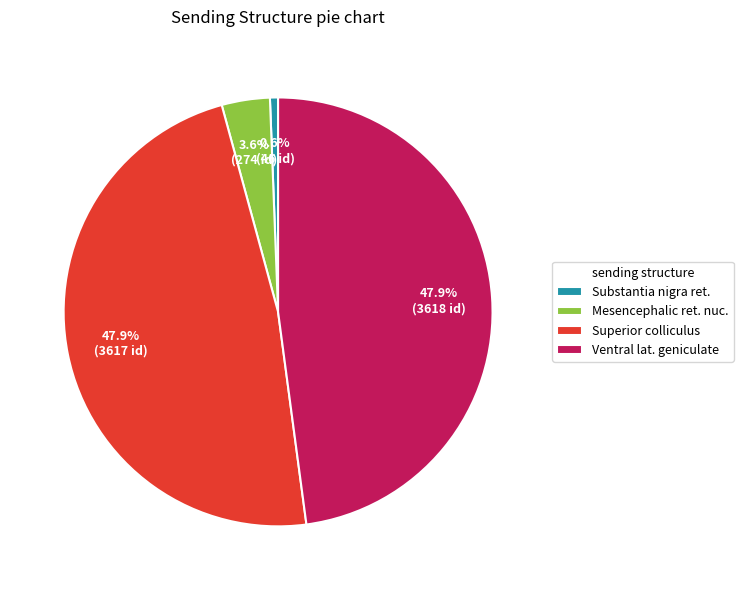

What is the smallest slice in the pie chart?

Substantia nigra ret.